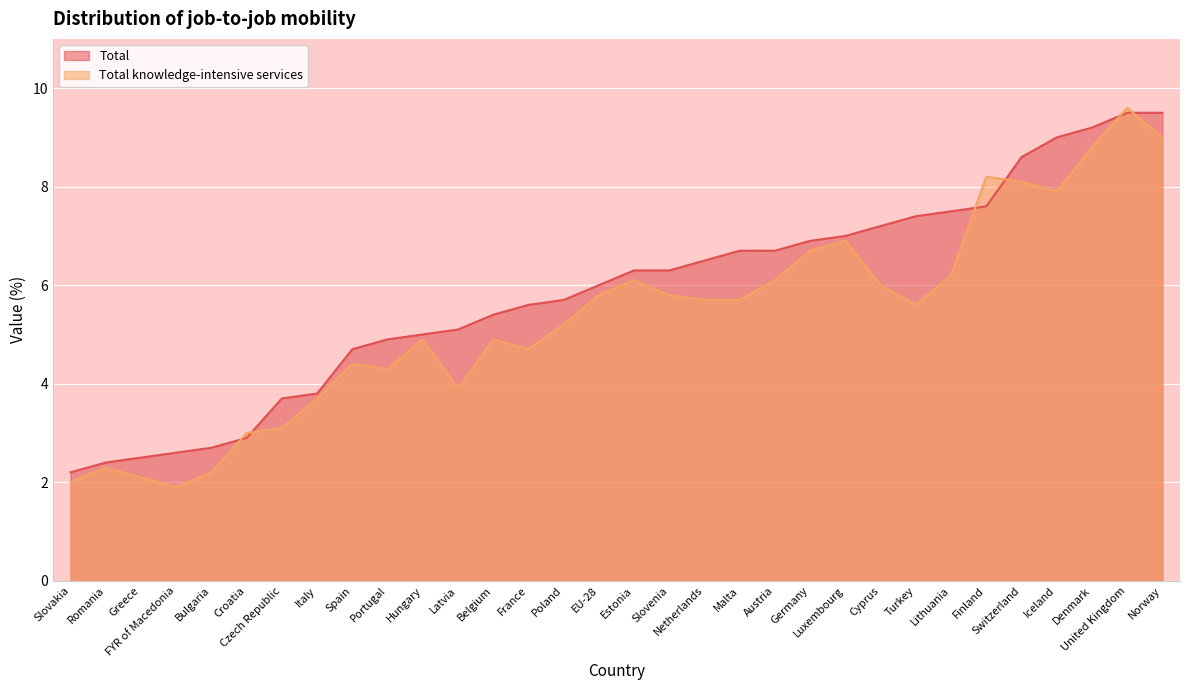

What is the label of the 31st point from the right?

Romania